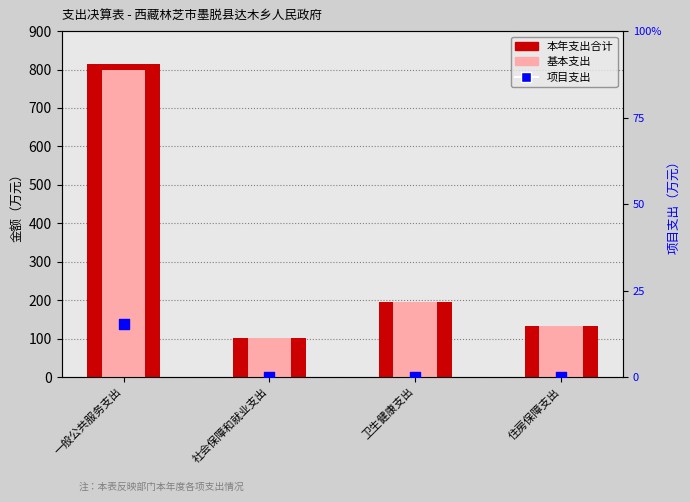

What is the total value across all series at 住房保障支出?

267.4